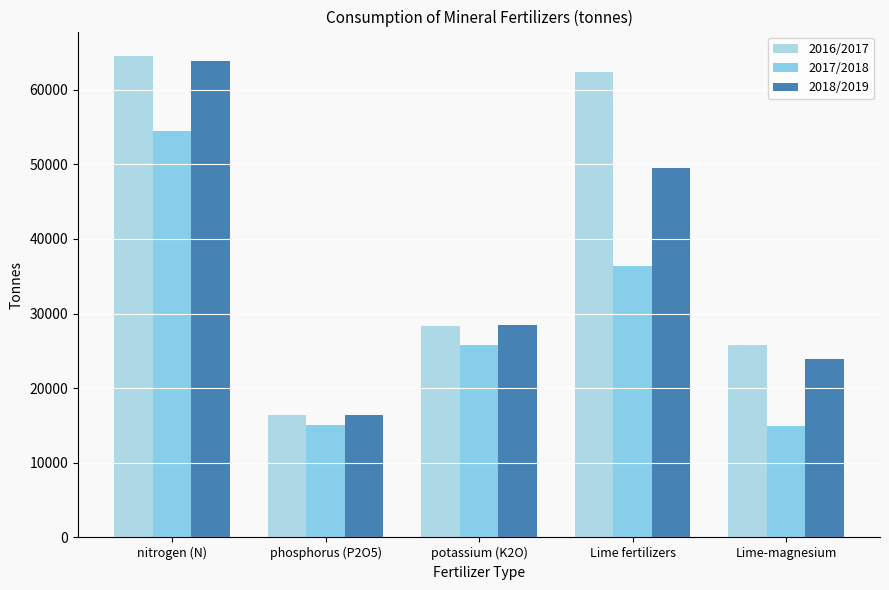

How many series are shown in this chart?

3